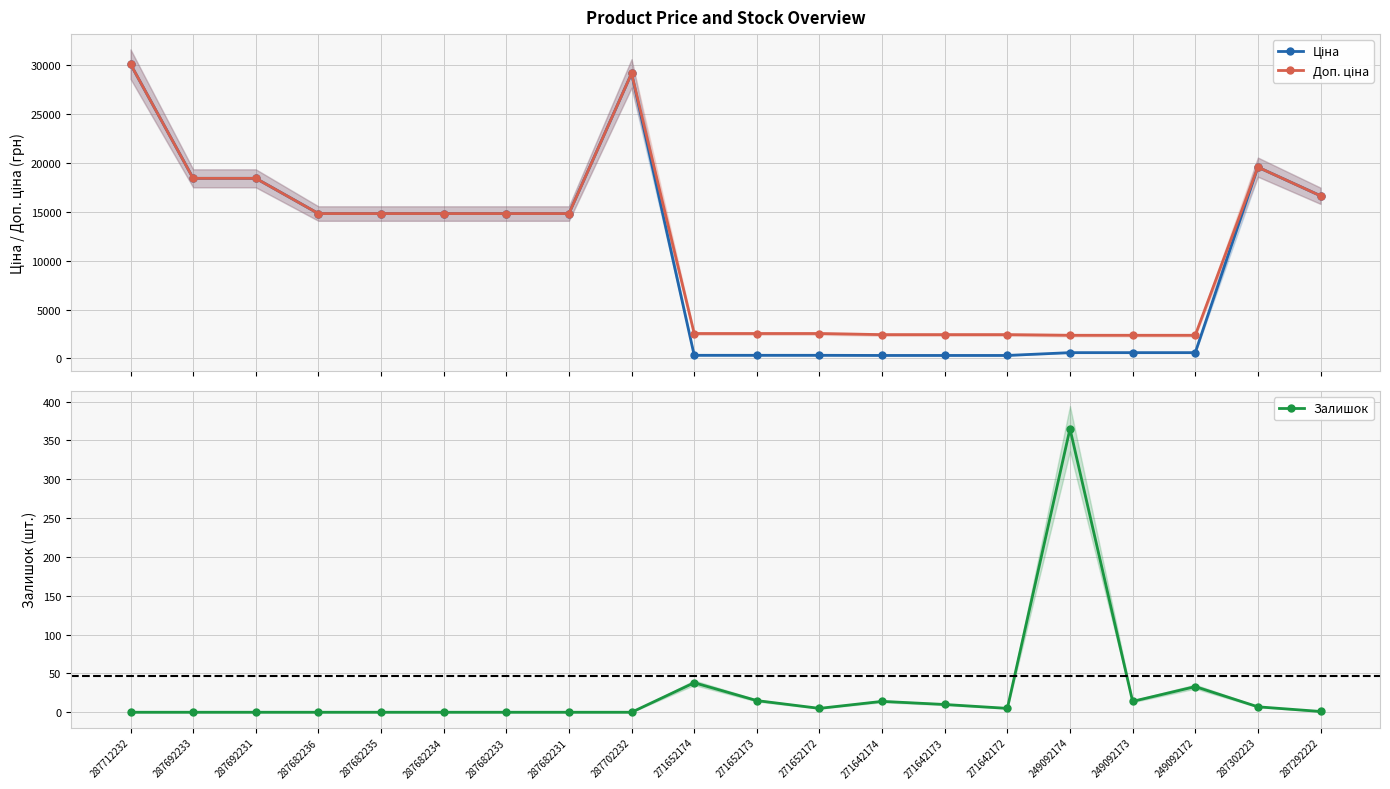

True or false: Залишок has a value of 12.1 at 287302223.

False